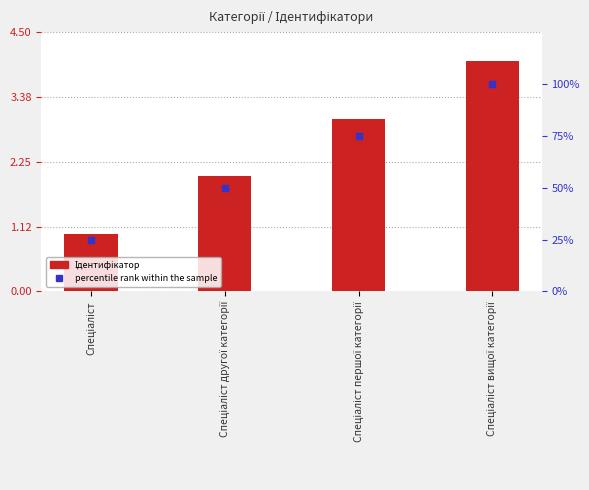

Which series has the largest total across all categories?

percentile rank within the sample